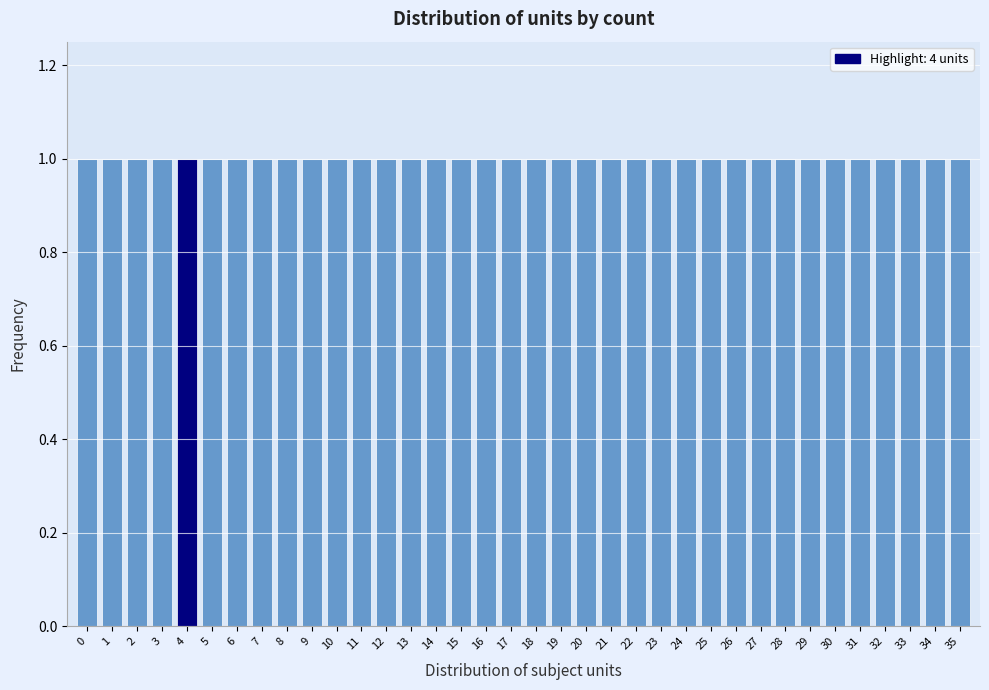

Reading left to right, list every bar in this chart as the range it spans on the x-axis followed by its height. The values are not printed on the chart, so give them approximately, as read against the axis.

-0.5 to 0.5: 1
0.5 to 1.5: 1
1.5 to 2.5: 1
2.5 to 3.5: 1
3.5 to 4.5: 1
4.5 to 5.5: 1
5.5 to 6.5: 1
6.5 to 7.5: 1
7.5 to 8.5: 1
8.5 to 9.5: 1
9.5 to 10.5: 1
10.5 to 11.5: 1
11.5 to 12.5: 1
12.5 to 13.5: 1
13.5 to 14.5: 1
14.5 to 15.5: 1
15.5 to 16.5: 1
16.5 to 17.5: 1
17.5 to 18.5: 1
18.5 to 19.5: 1
19.5 to 20.5: 1
20.5 to 21.5: 1
21.5 to 22.5: 1
22.5 to 23.5: 1
23.5 to 24.5: 1
24.5 to 25.5: 1
25.5 to 26.5: 1
26.5 to 27.5: 1
27.5 to 28.5: 1
28.5 to 29.5: 1
29.5 to 30.5: 1
30.5 to 31.5: 1
31.5 to 32.5: 1
32.5 to 33.5: 1
33.5 to 34.5: 1
34.5 to 35.5: 1